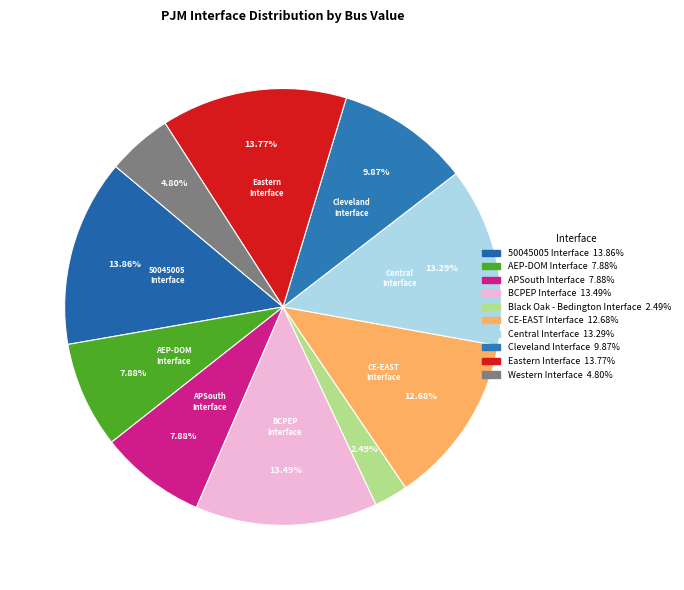

Count the number of slices in the pie.

10